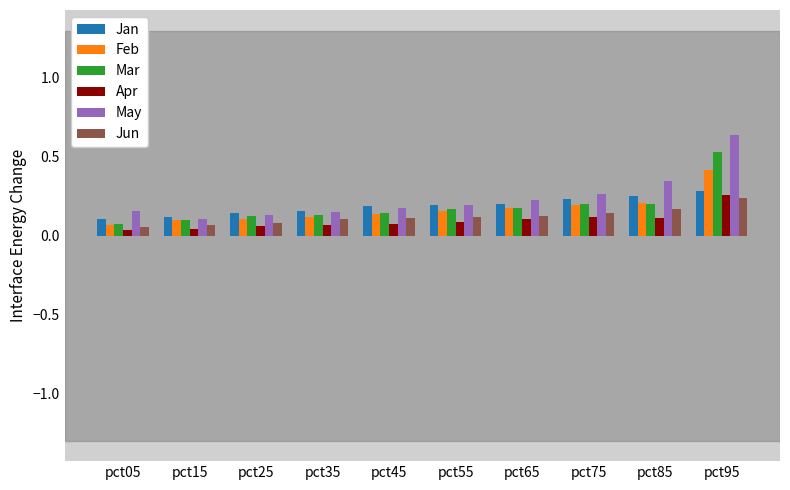

At which label does Jun reach its peak?

pct95